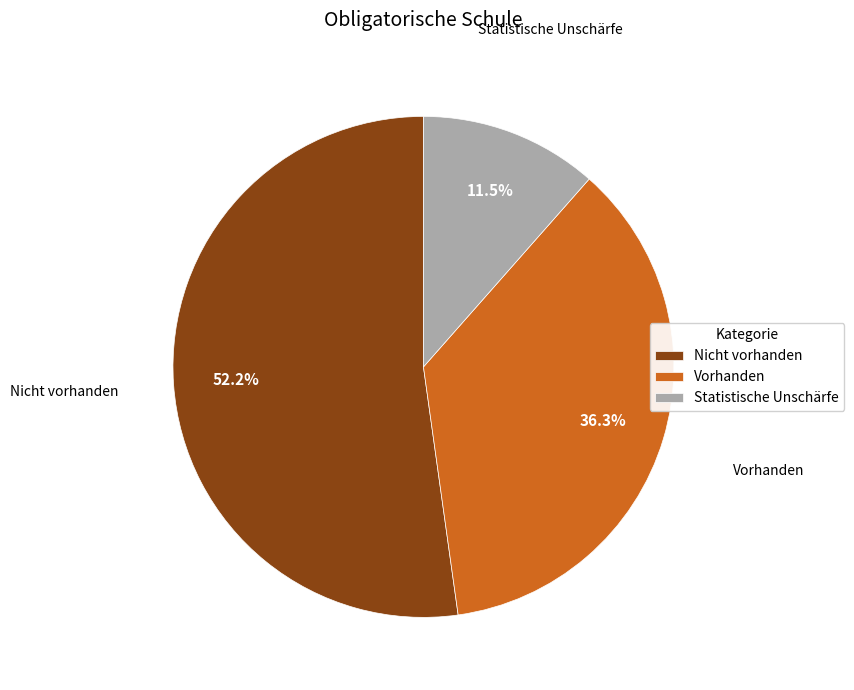

What is the ratio of the value at Statistische Unschärfe to the value at Nicht vorhanden?

0.2